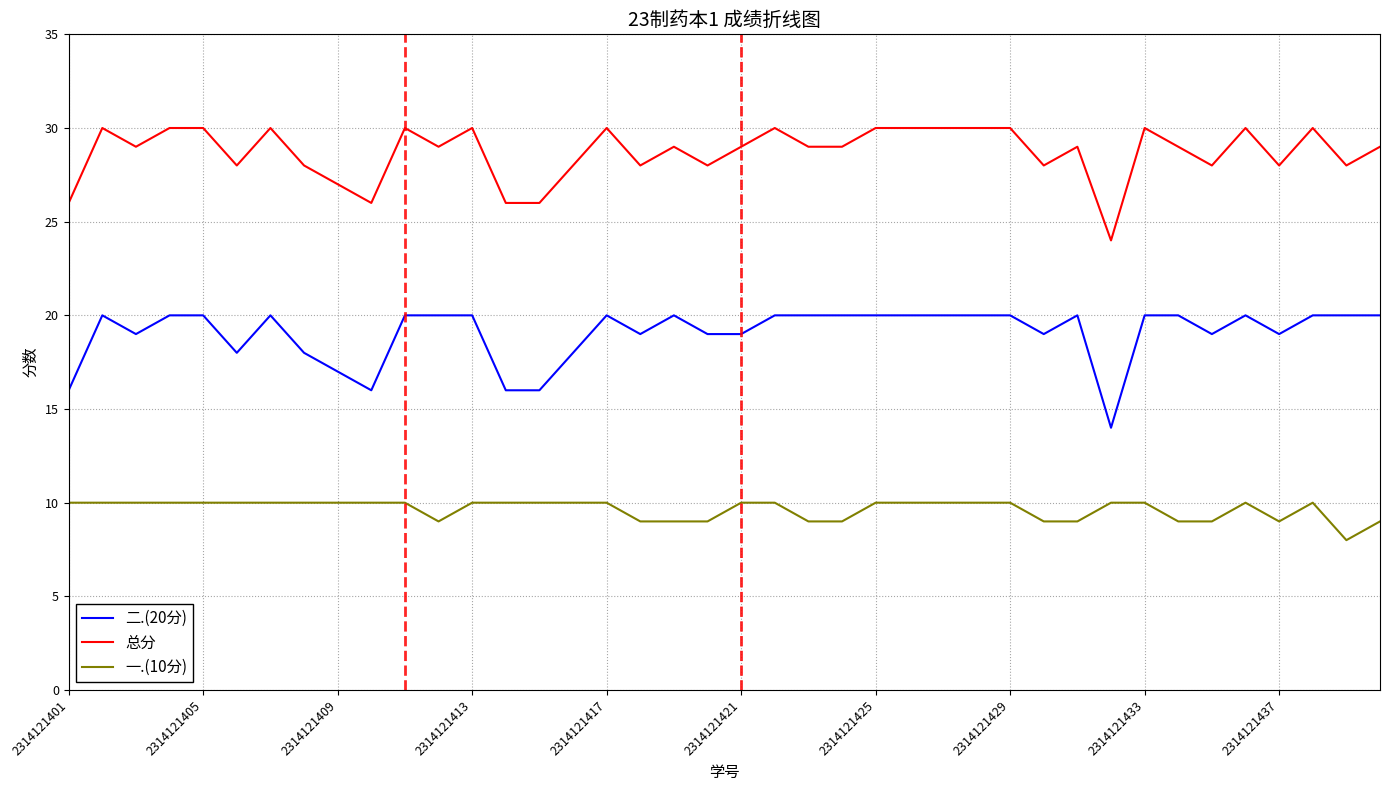

Which series has the largest total across all categories?

总分